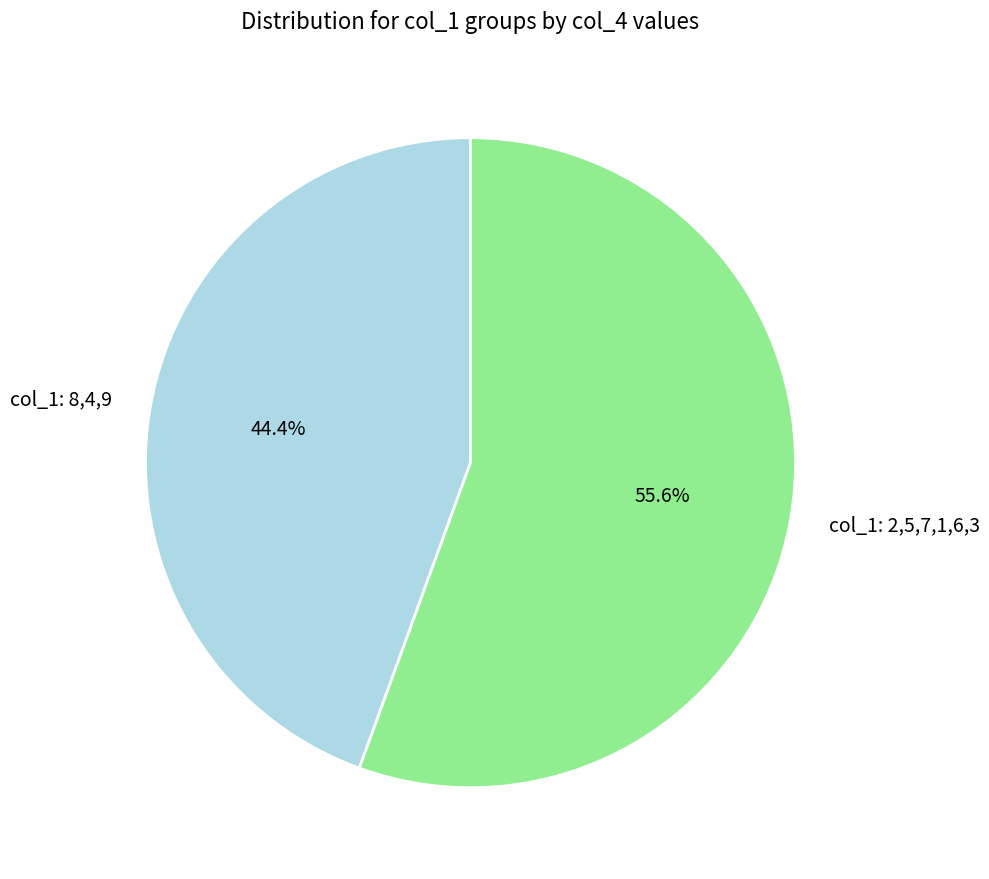

Between col_1: 8,4,9 and col_1: 2,5,7,1,6,3, which is larger?

col_1: 2,5,7,1,6,3